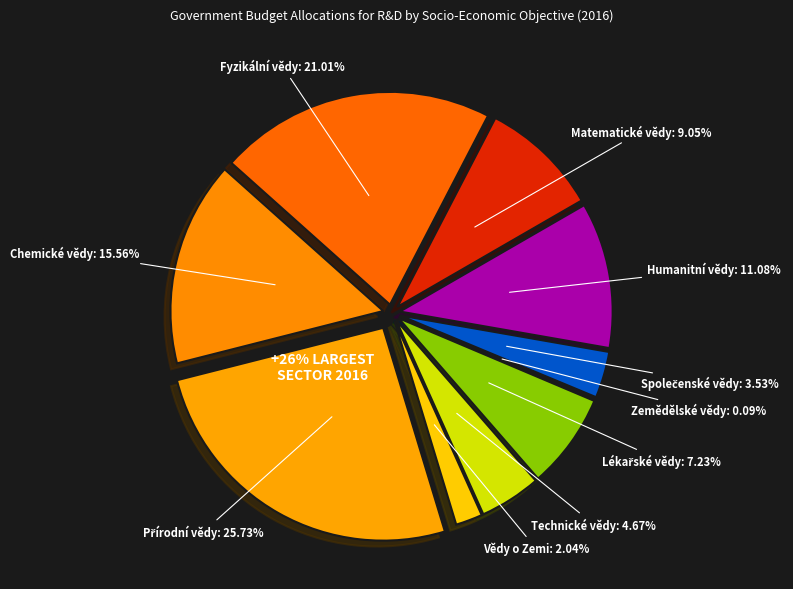

What is the largest slice in the pie chart?

Přírodní vědy